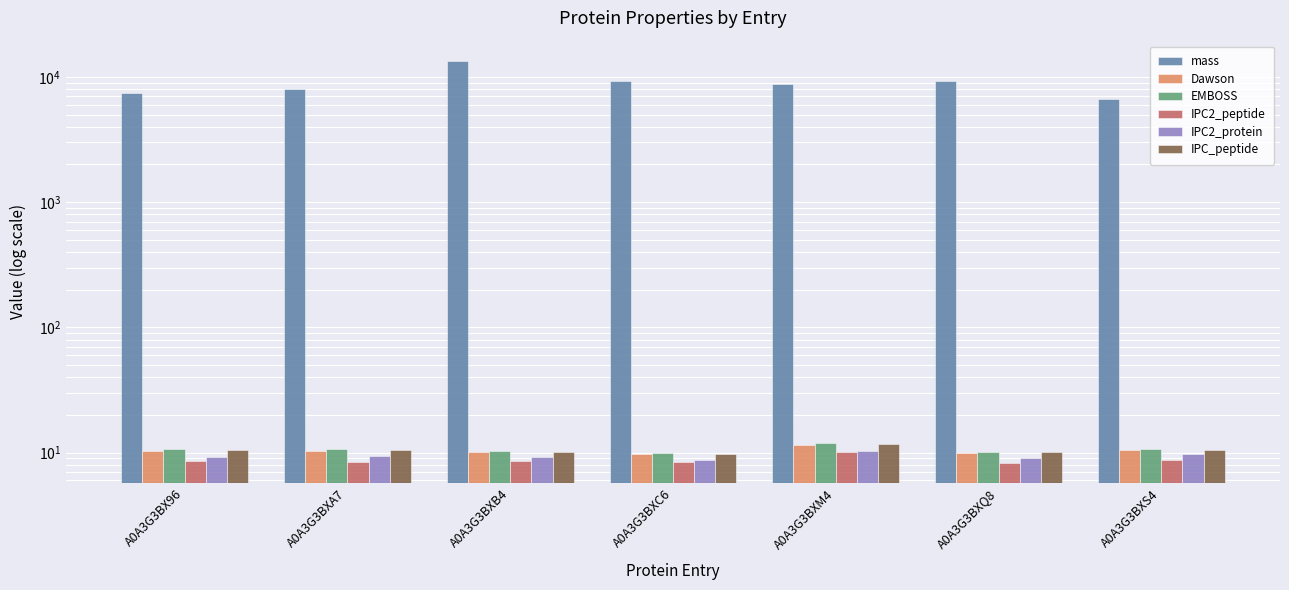

Reading left to right, transcribe all the data shown in this chart.

mass: 7409.7	8046.6	13421.5	9322.7	8825.0	9330.7	6655.9
Dawson: 10.4	10.4	10.1	9.7	11.5	10.0	10.5
EMBOSS: 10.7	10.6	10.3	9.9	11.9	10.2	10.7
IPC2_peptide: 8.5	8.5	8.6	8.4	10.2	8.3	8.8
IPC2_protein: 9.2	9.5	9.2	8.8	10.2	9.0	9.8
IPC_peptide: 10.5	10.5	10.1	9.8	11.8	10.0	10.5